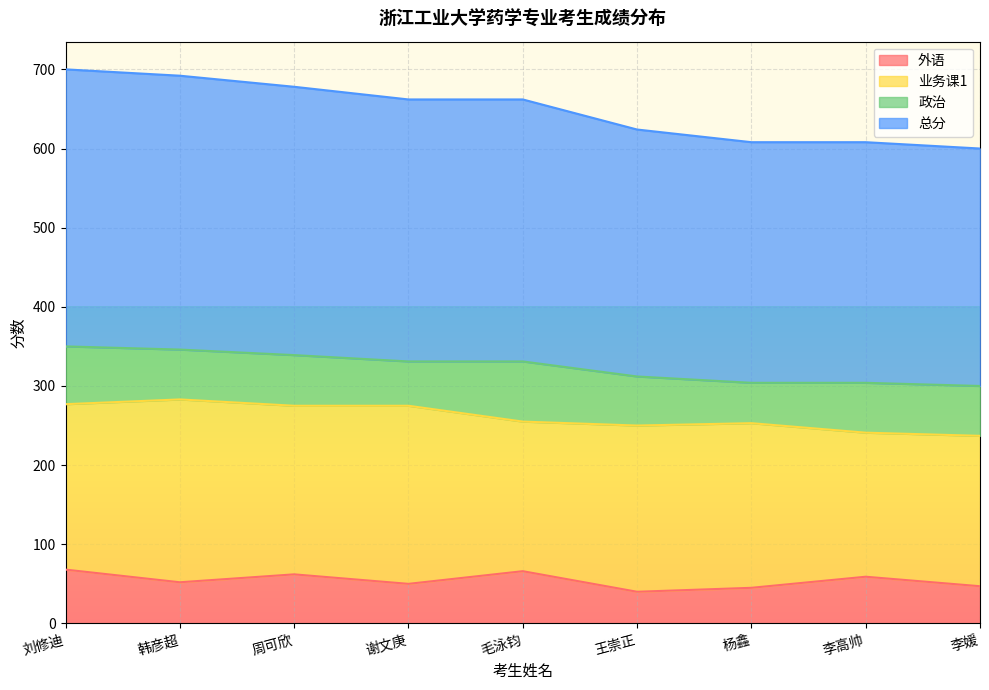

What is the spread (max minus min) of values at 王崇正?

272